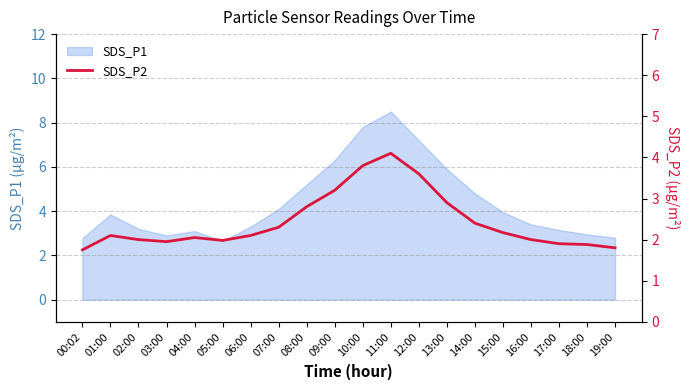

Where is the data nearest to the value 2?

02:00